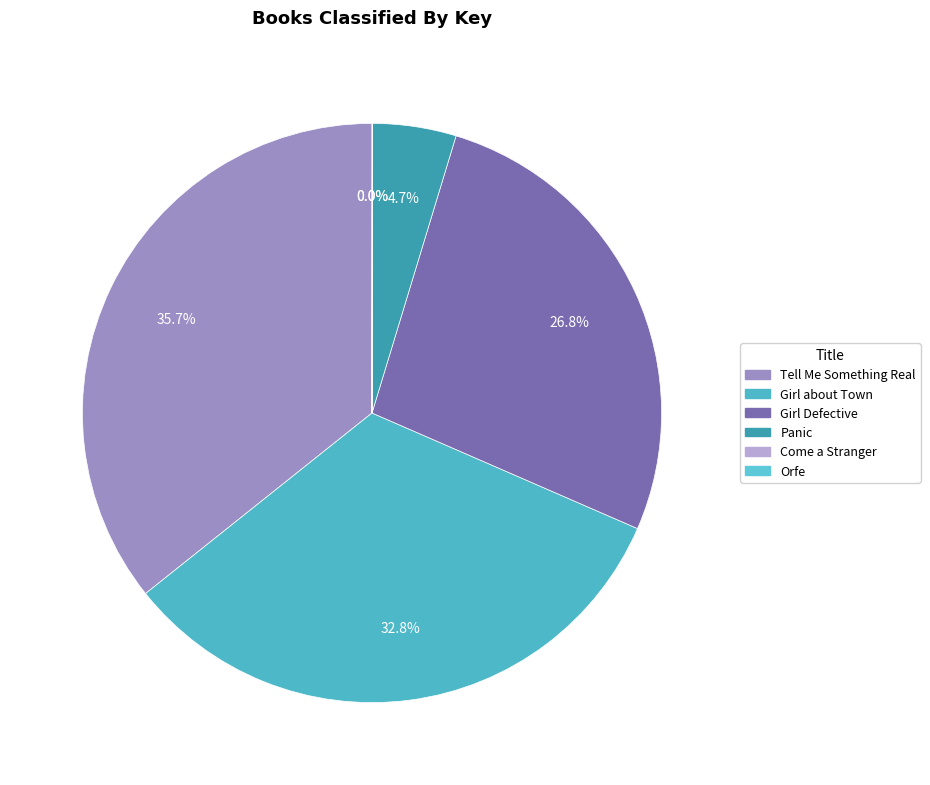

Is Orfe the majority of the pie?

No